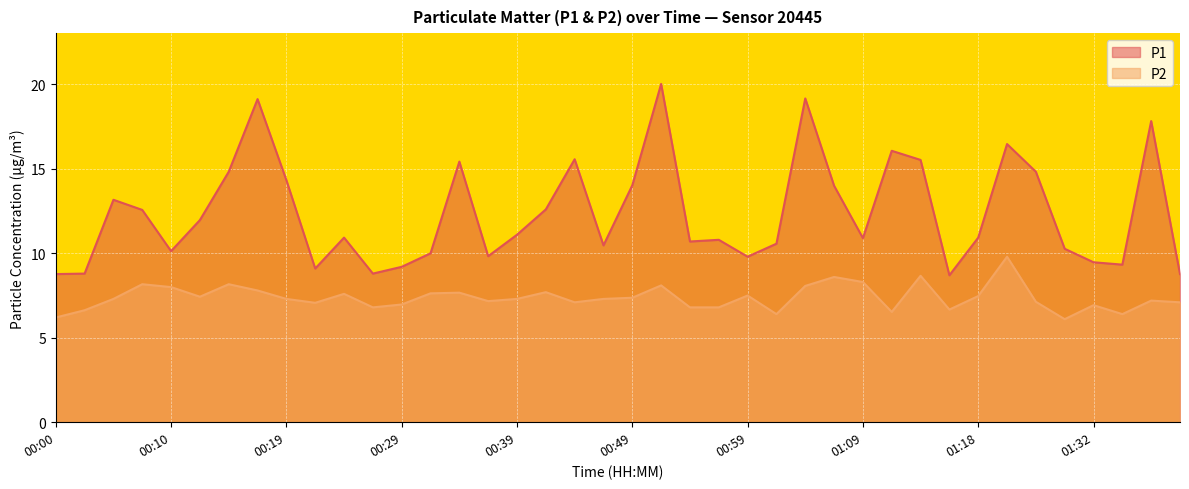

True or false: P2 and P1 intersect in this chart.

False